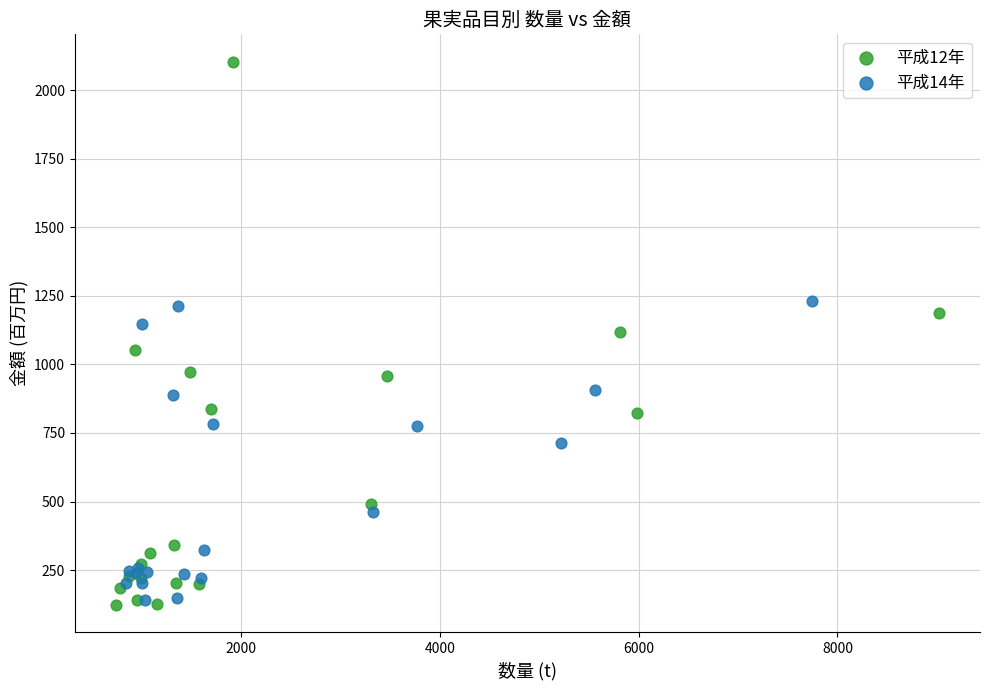

Which series contains the lowest Y value?

平成12年